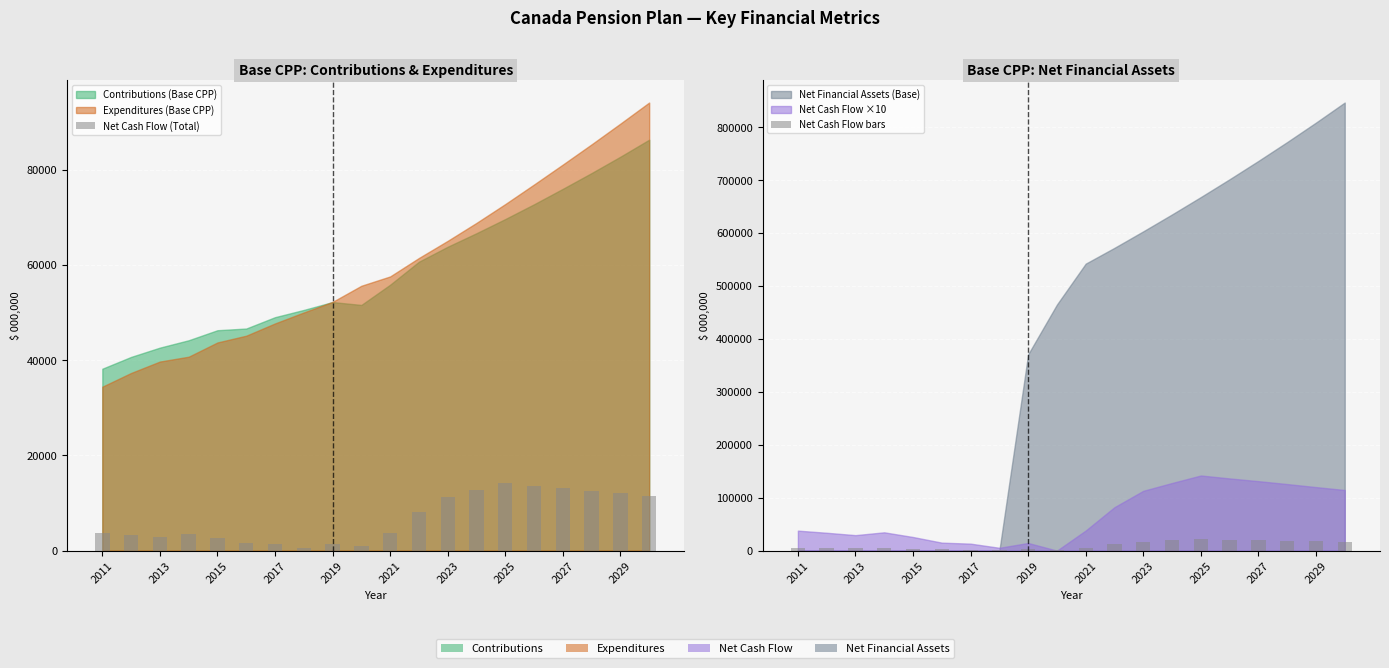

Between 2023 and 2025, which is larger?

2025